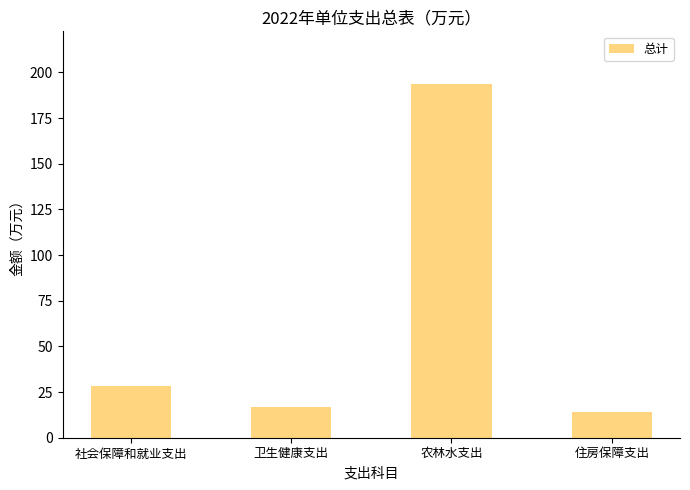

At which category does the chart reach its peak across all series?

农林水支出